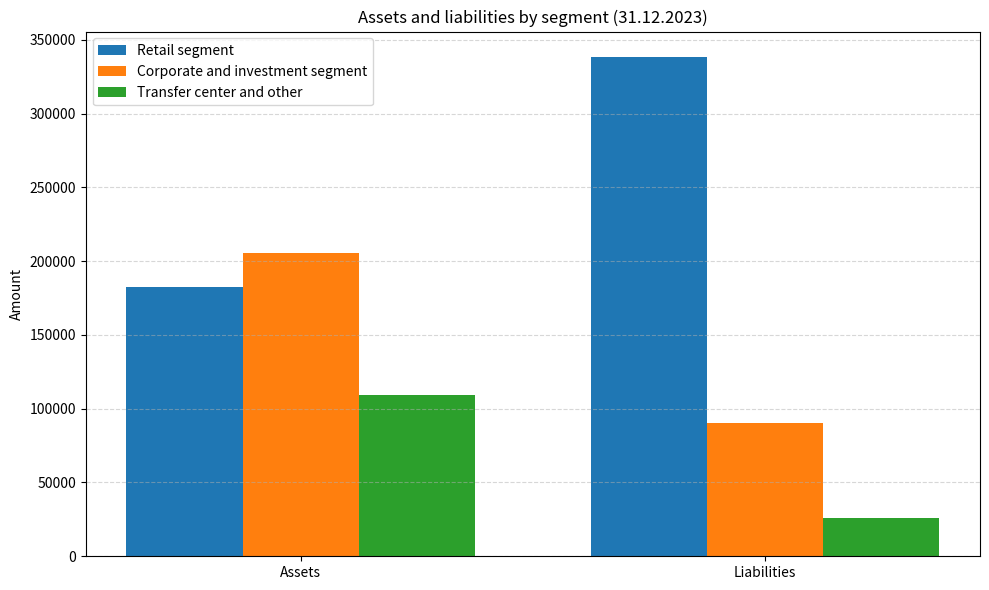

Rank the series at Liabilities from lowest to highest value.

Transfer center and other, Corporate and investment segment, Retail segment